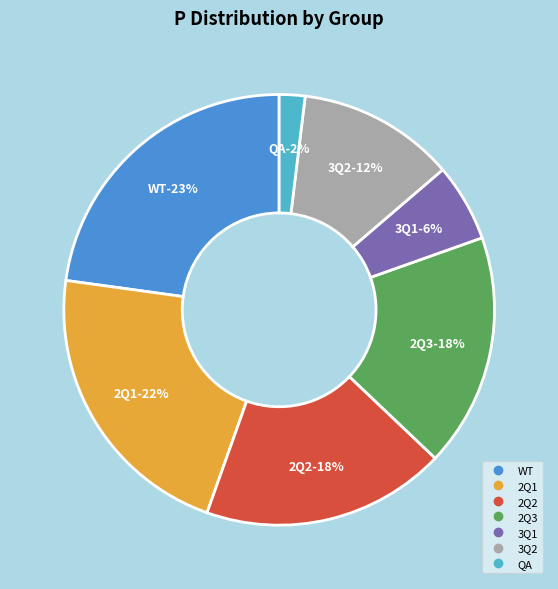

Combined, do 3Q2 and 2Q1 account for over 50%?

No